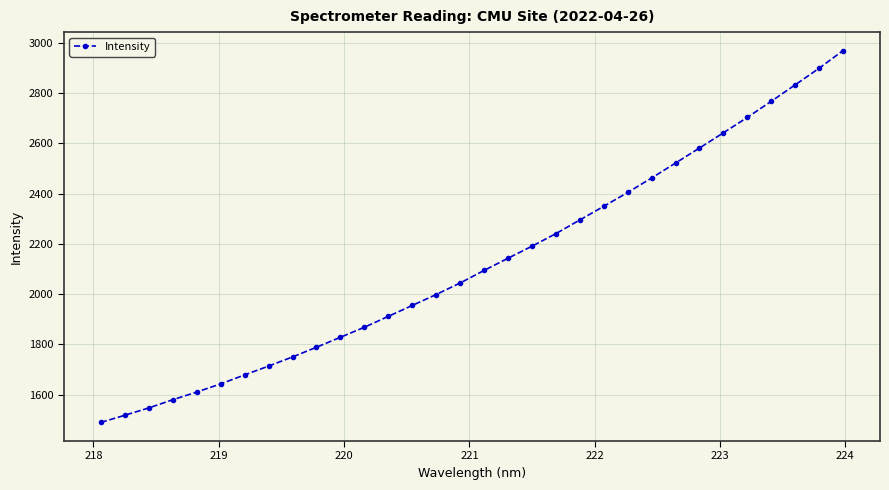

What is the value of the 29th point from the left?

2767.4